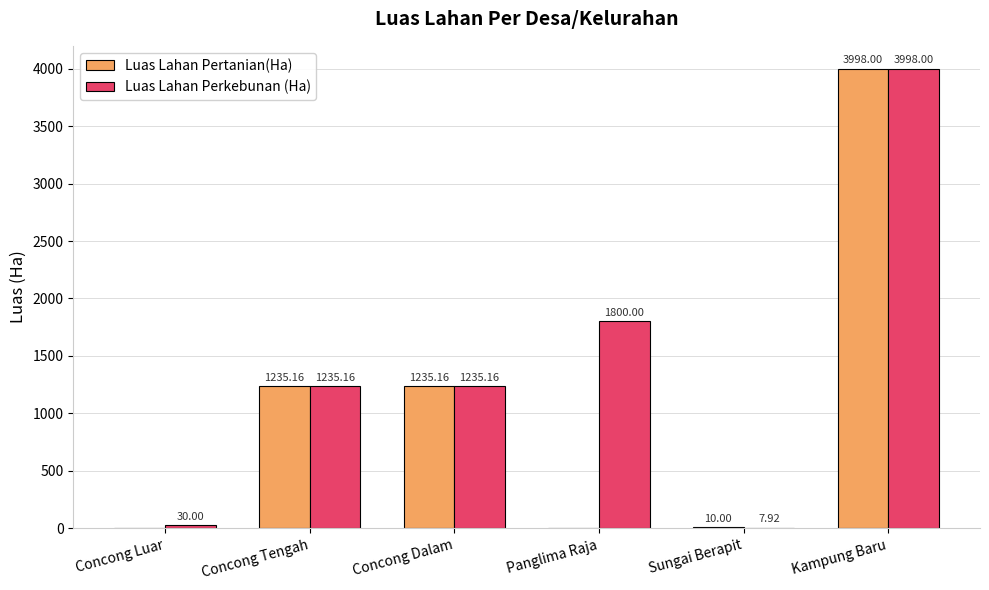

Which label corresponds to the largest value in the chart?

Kampung Baru